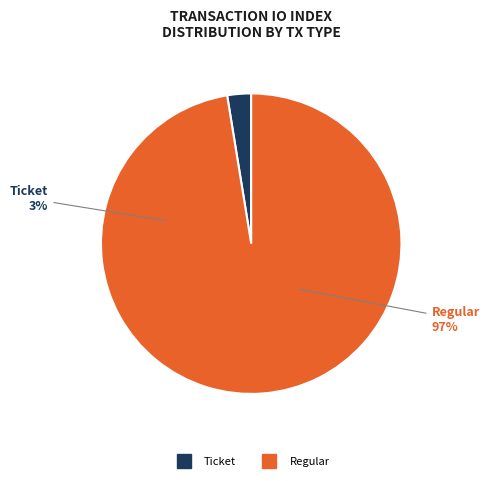

Which slice is the smallest?

Ticket